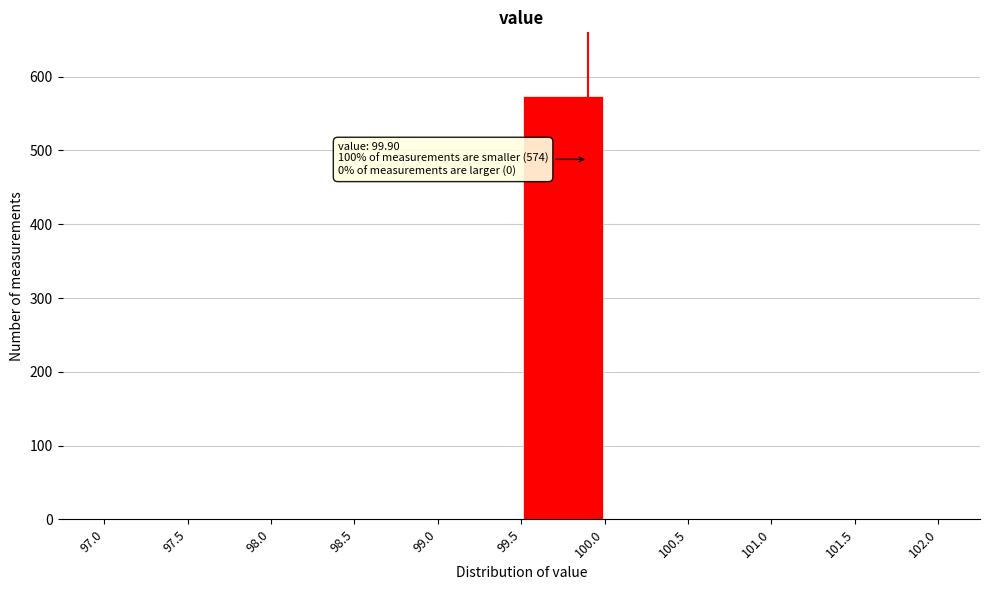

Which range on the x-axis has the tallest bar?

99.5 to 100.0